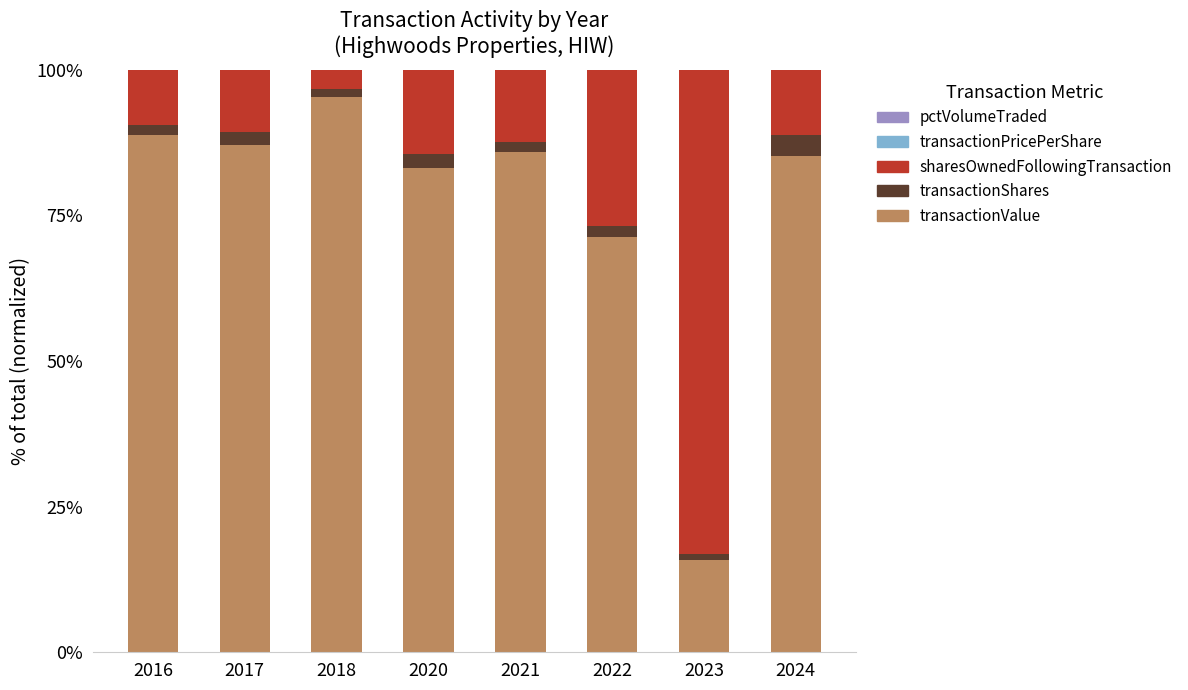

Does the chart contain stacked bars?

Yes